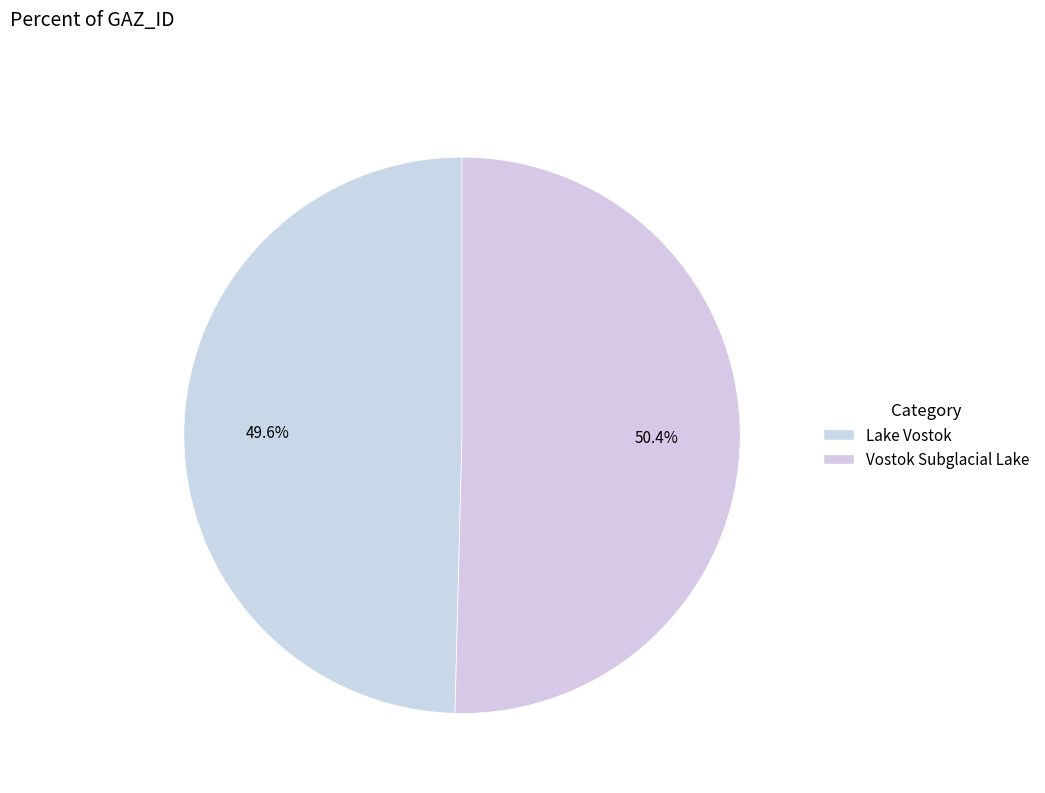

Count the number of slices in the pie.

2